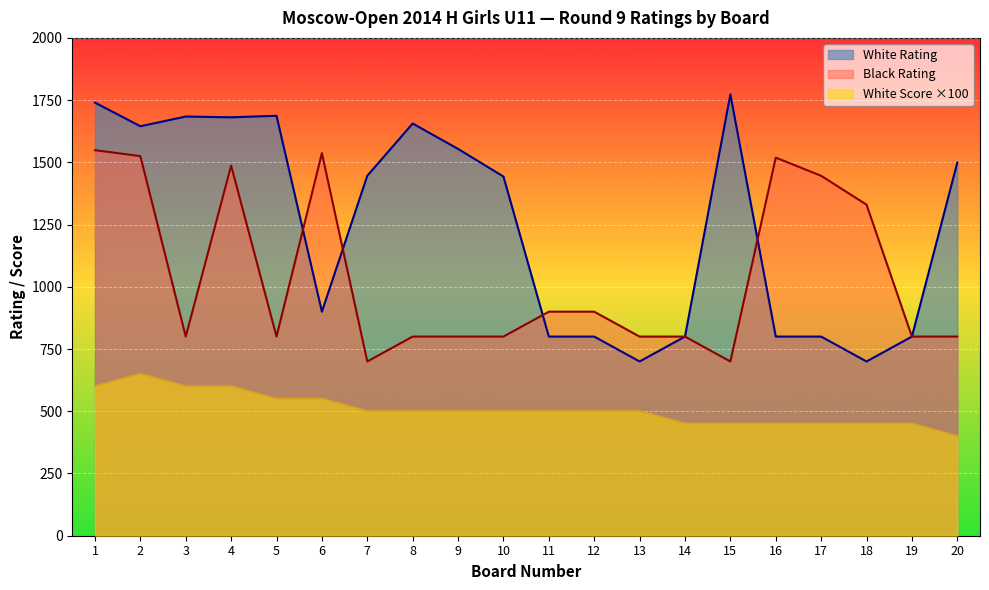

Rank the series at 17 from lowest to highest value.

White Score ×100, White Rating, Black Rating